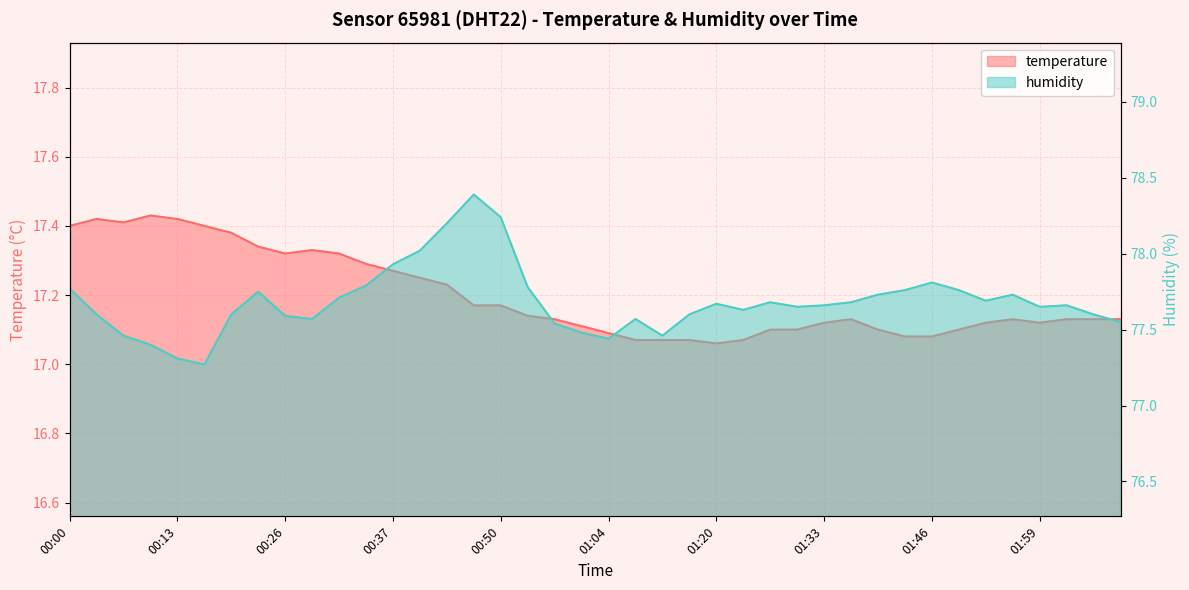

True or false: humidity and temperature intersect in this chart.

False